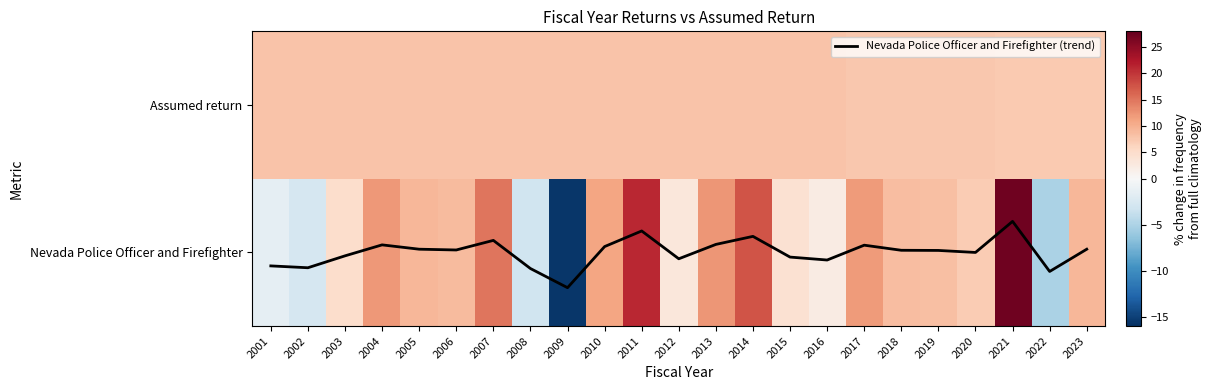

What is the average value of the Nevada Police Officer and Firefighter series?

7.2